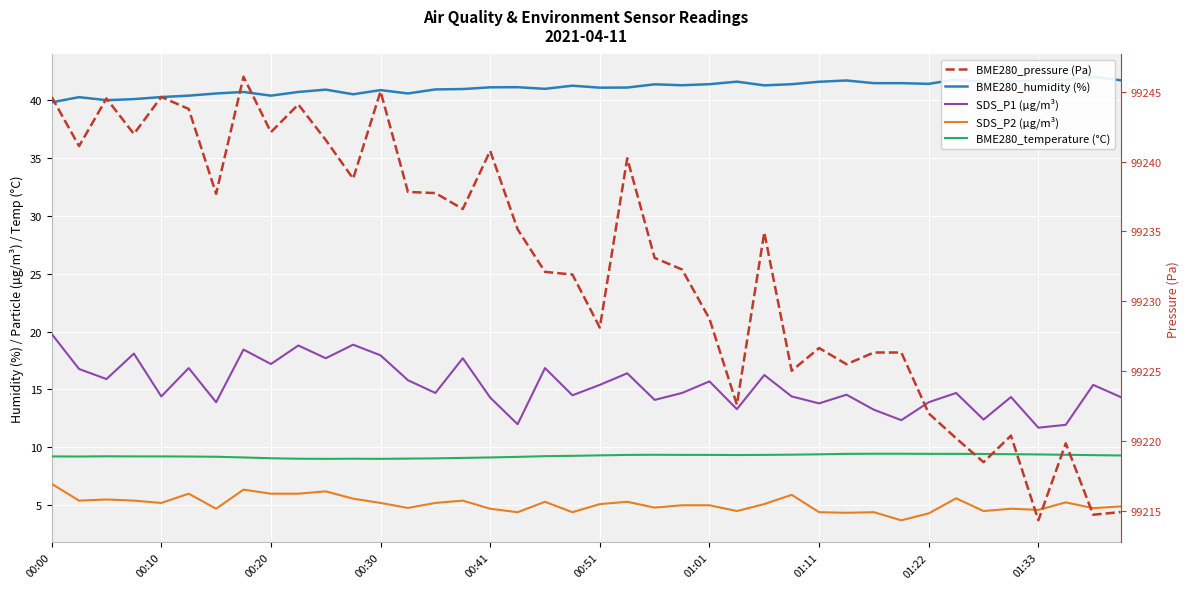

At how many categories does at least one series exceed 45820?

40